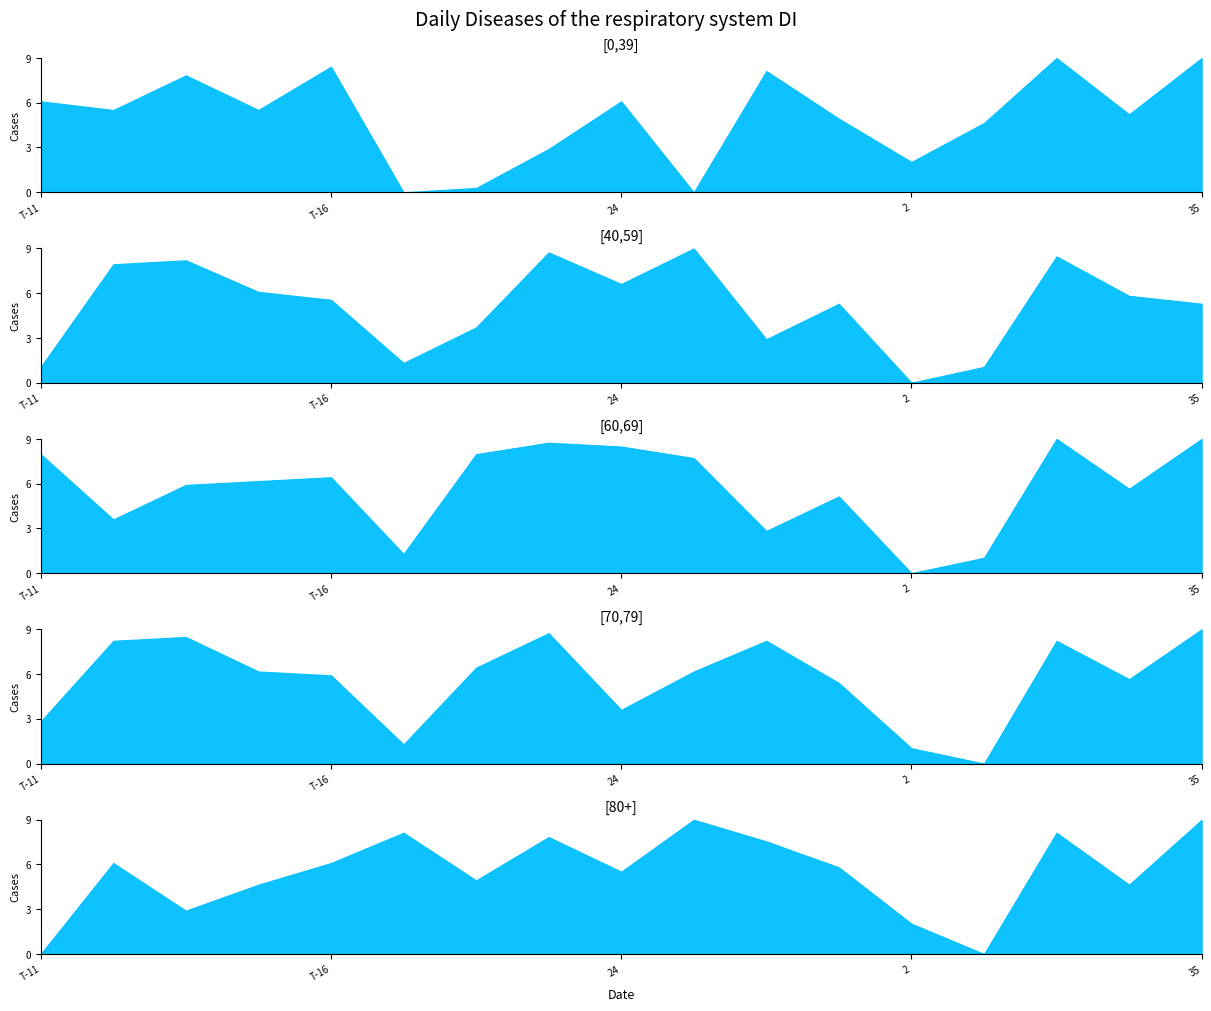

Which series has the widest spread of values?

[60,69]